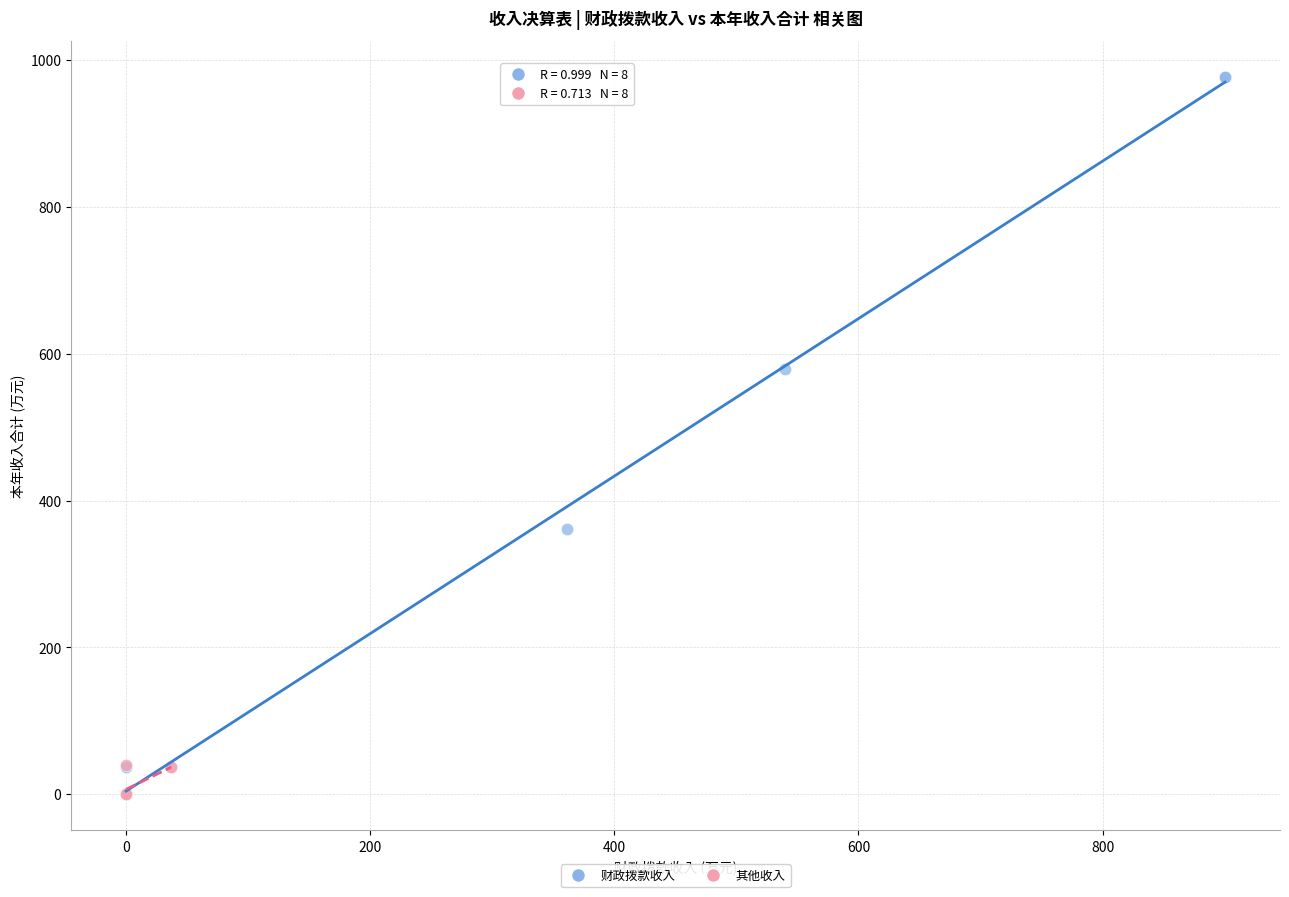

Which series reaches the maximum Y coordinate?

财政拨款收入